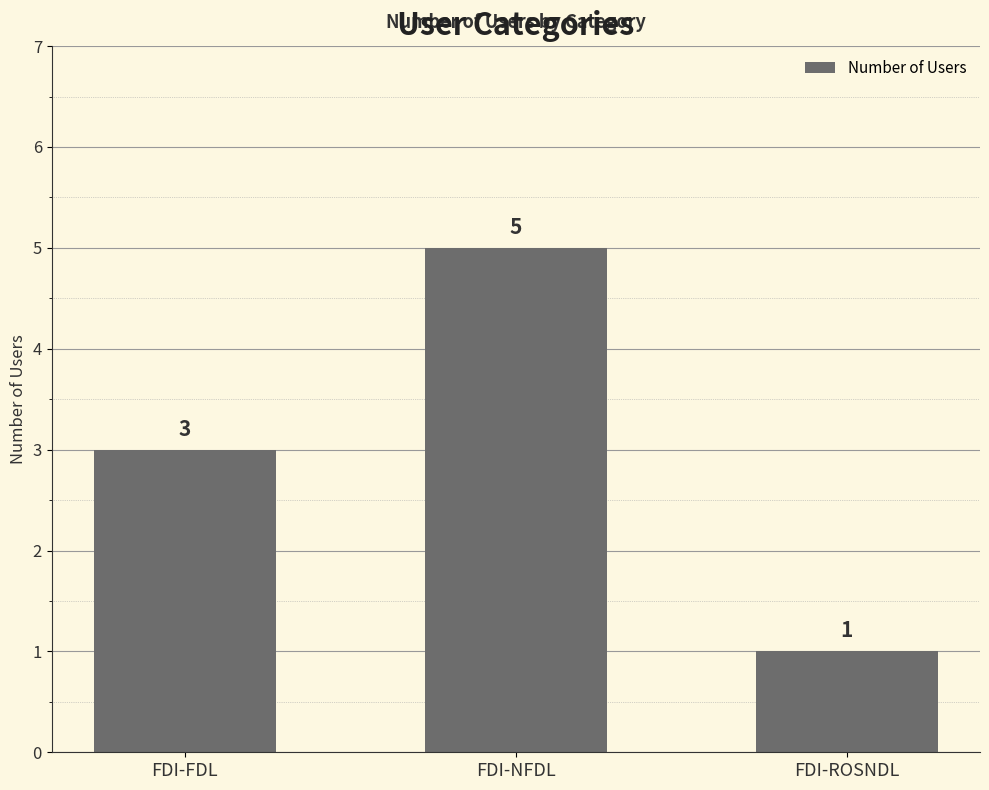

Does the chart contain stacked bars?

No